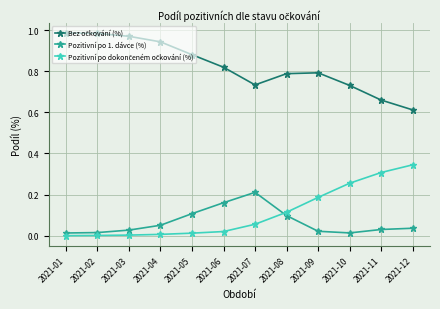

Is it true that Pozitivní po 1. dávce (%) equals 0.2 at 2021-06?

True